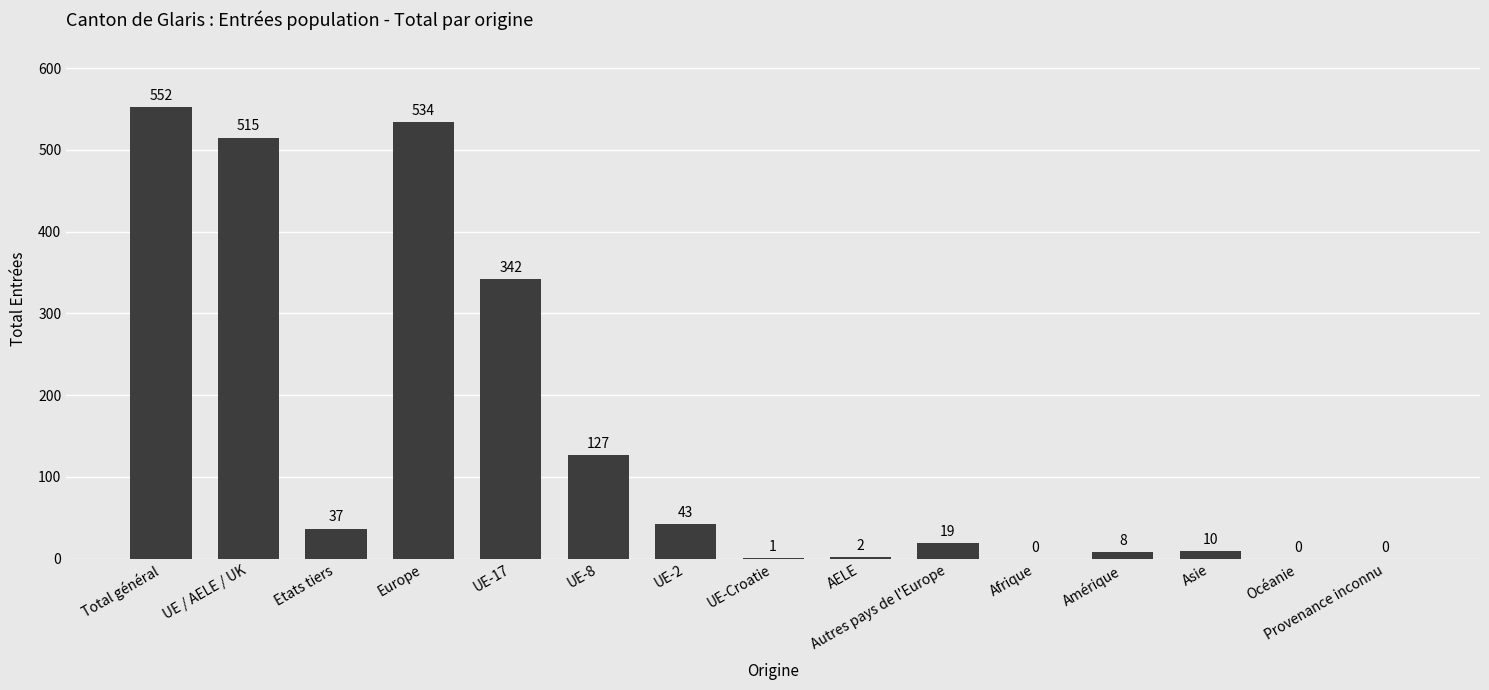

What is the greatest value displayed?

552